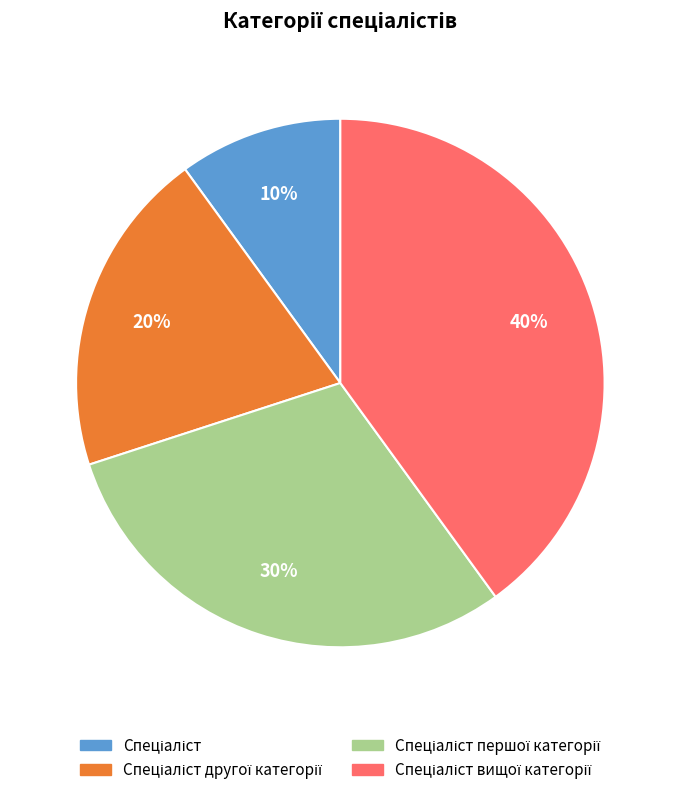

Does any single category account for the majority?

No